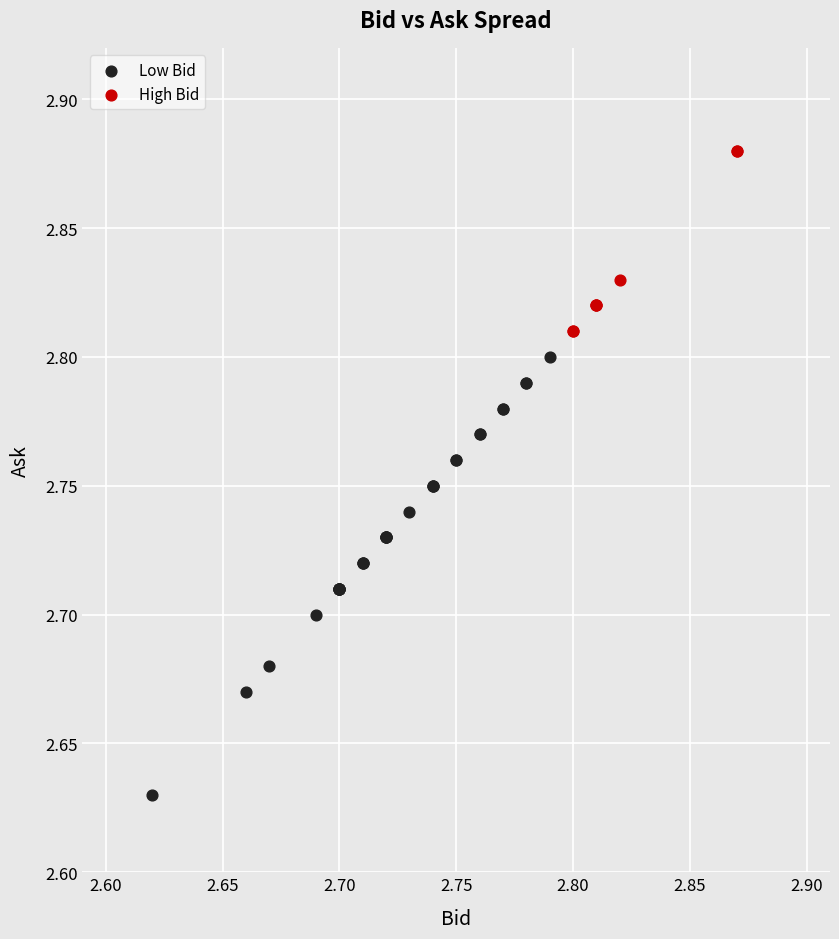

Which series contains the lowest Y value?

Low Bid